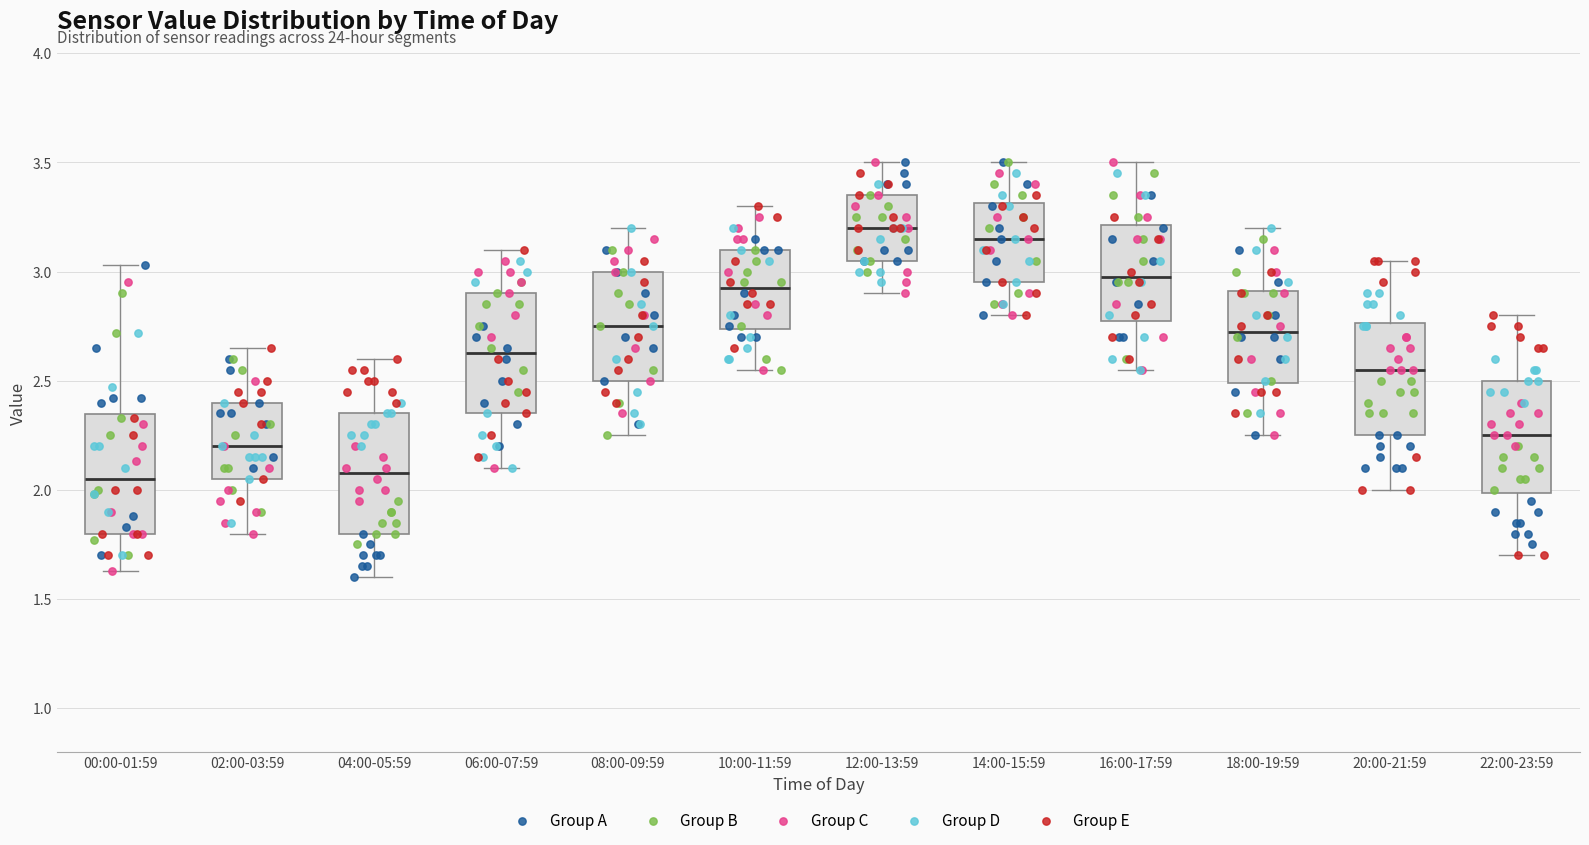

Where does the upper whisker of the box for 16:00-17:59 end on the y-axis? The values are not printed on the chart, so give them approximately, as read against the axis.

3.50